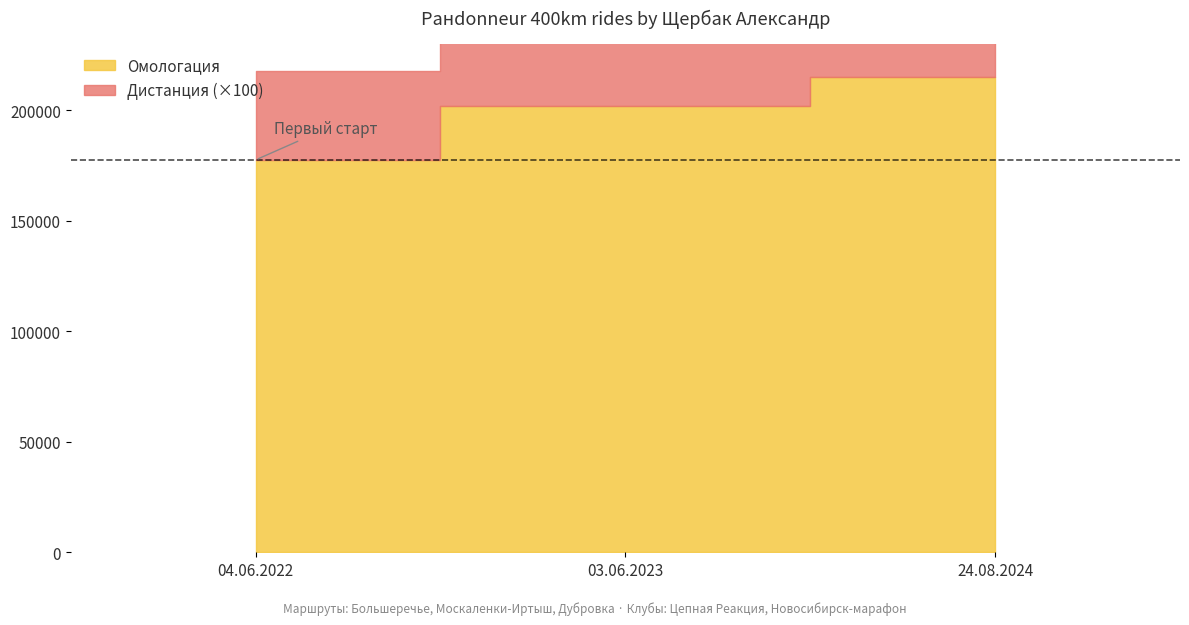

True or false: Дистанция has a value of 577 at 03.06.2023.

False